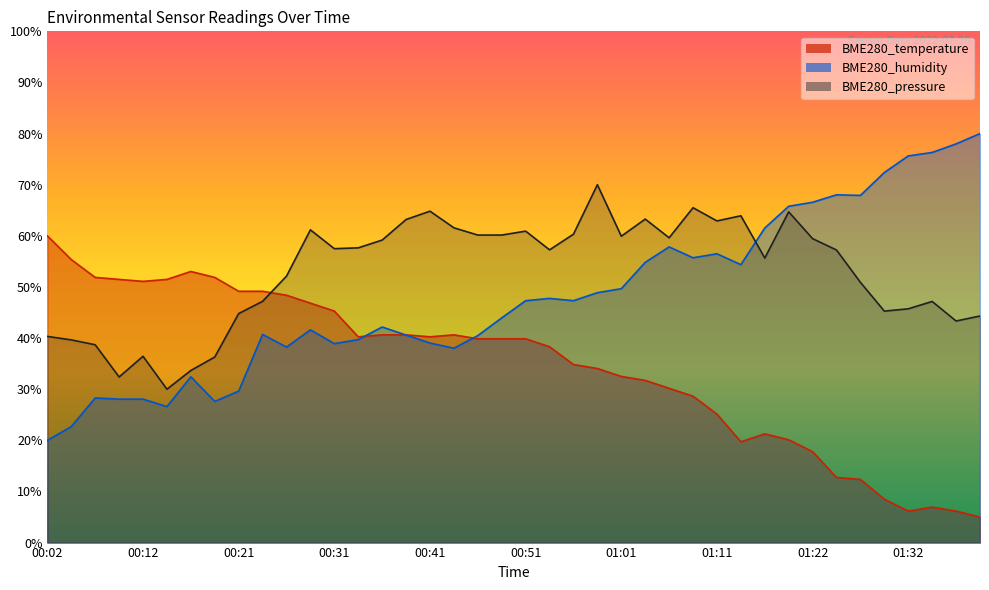

How many data points in BME280_temperature are above 39?

21